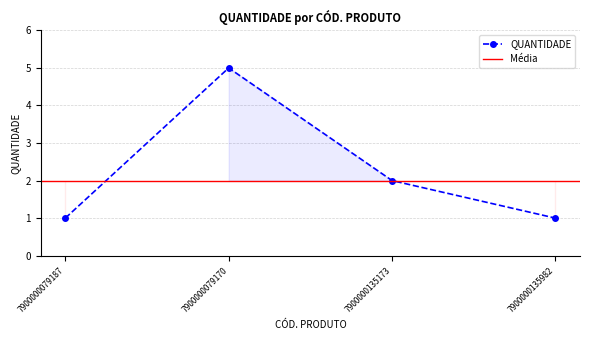

Does the chart display data point markers on the line(s)?

Yes